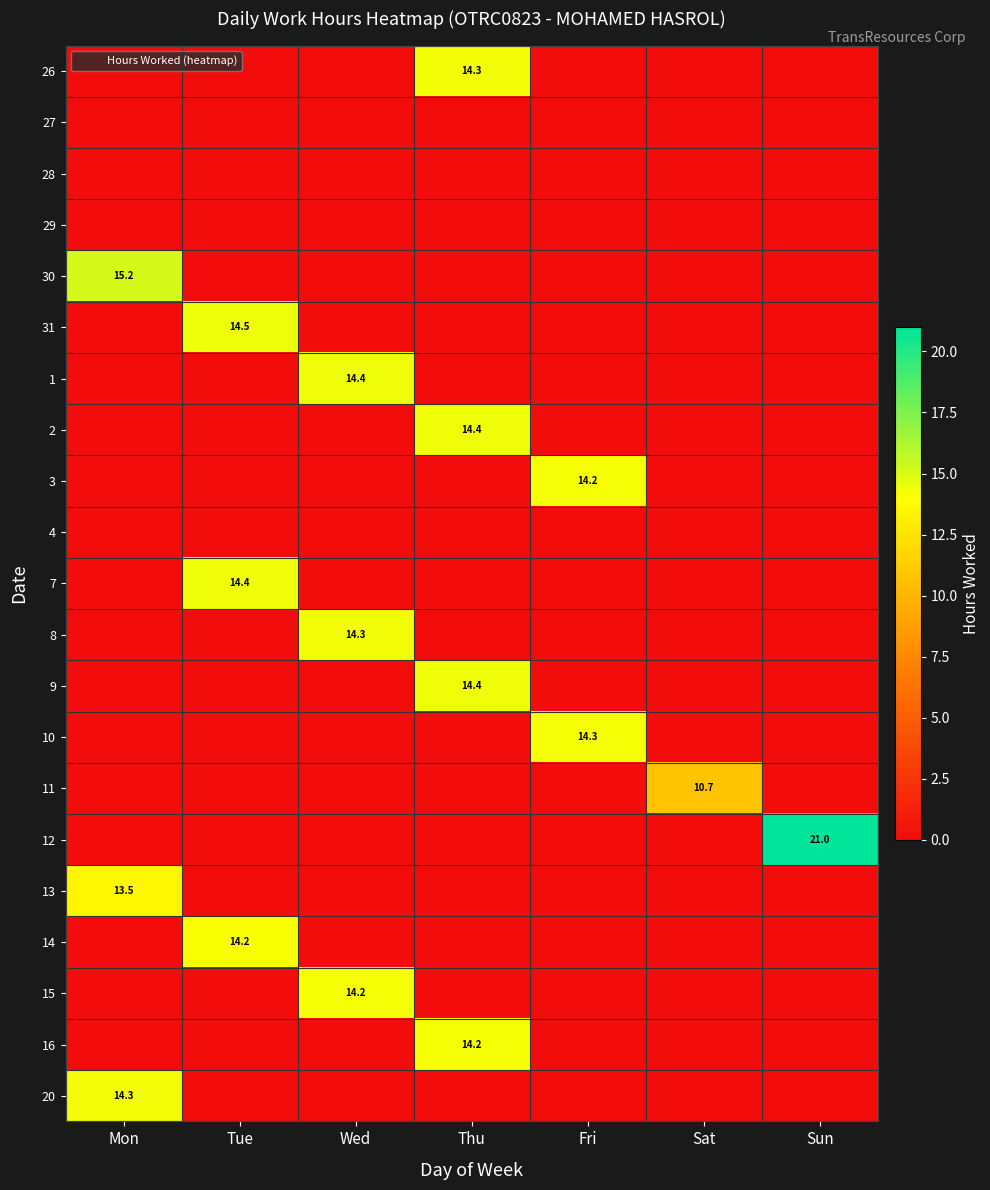

Rank the series by their maximum value, from highest to lowest.

12, 30, 31, 2, 7, 9, 1, 26, 20, 8, 10, 15, 3, 16, 14, 13, 11, 27, 28, 29, 4